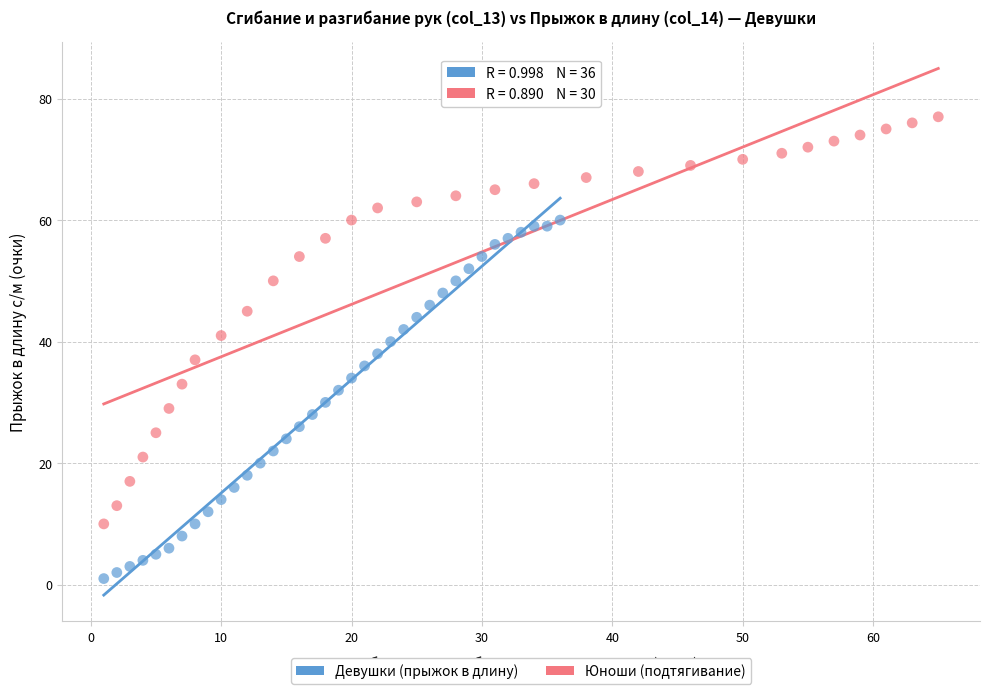

Which series contains the lowest Y value?

Девушки (прыжок в длину)